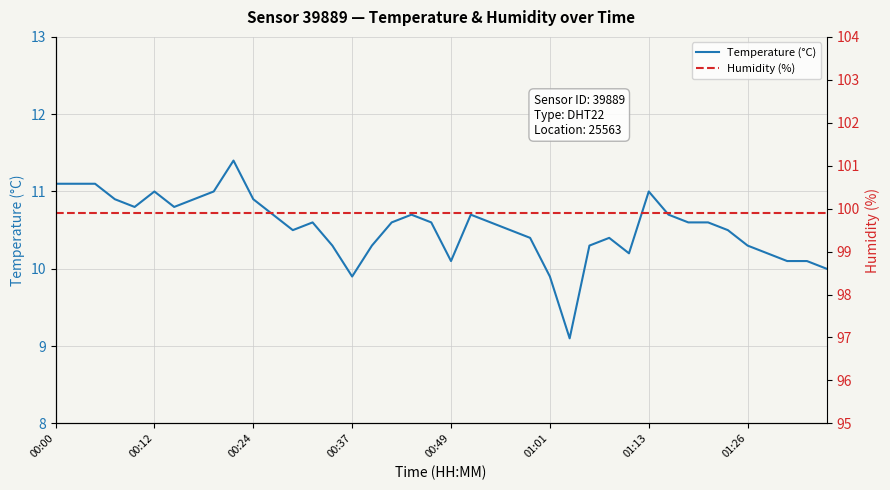

What is the approximate value of Humidity (%) at 39?

99.9